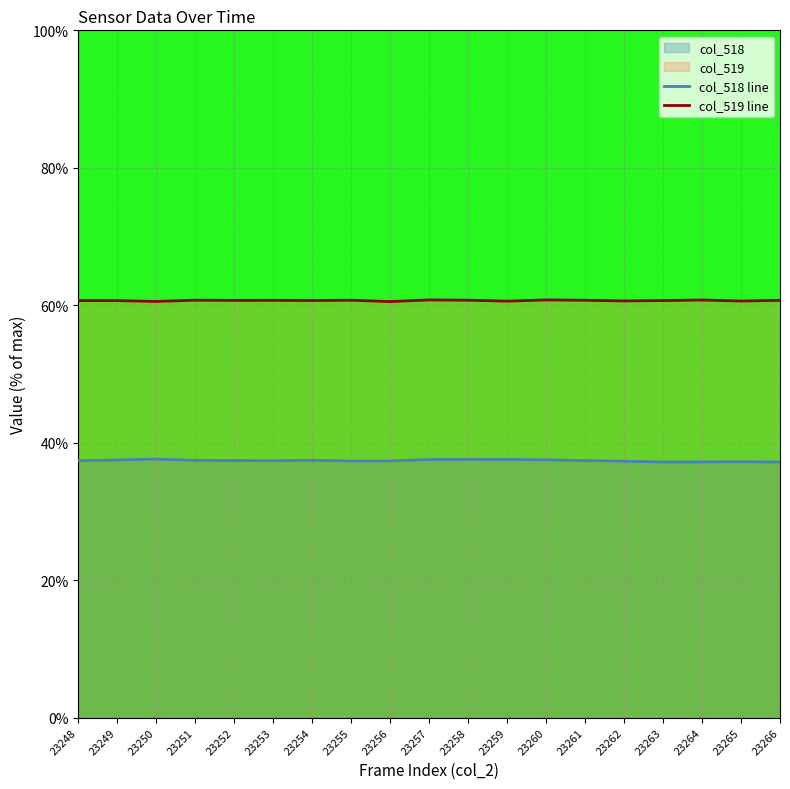

True or false: col_519 line has more than 2 interior local peaks.

True